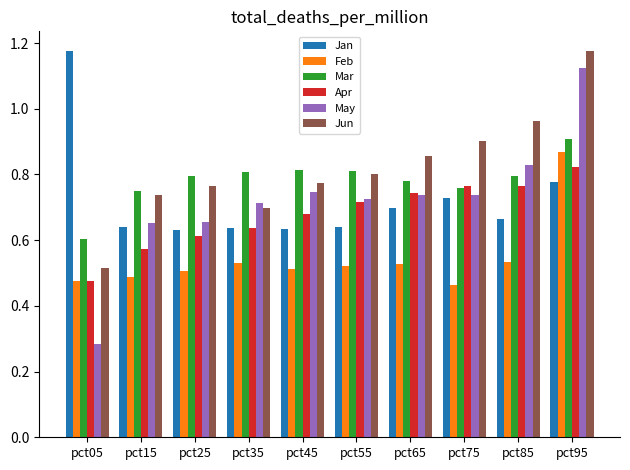

Which series has the largest range (max minus min)?

May